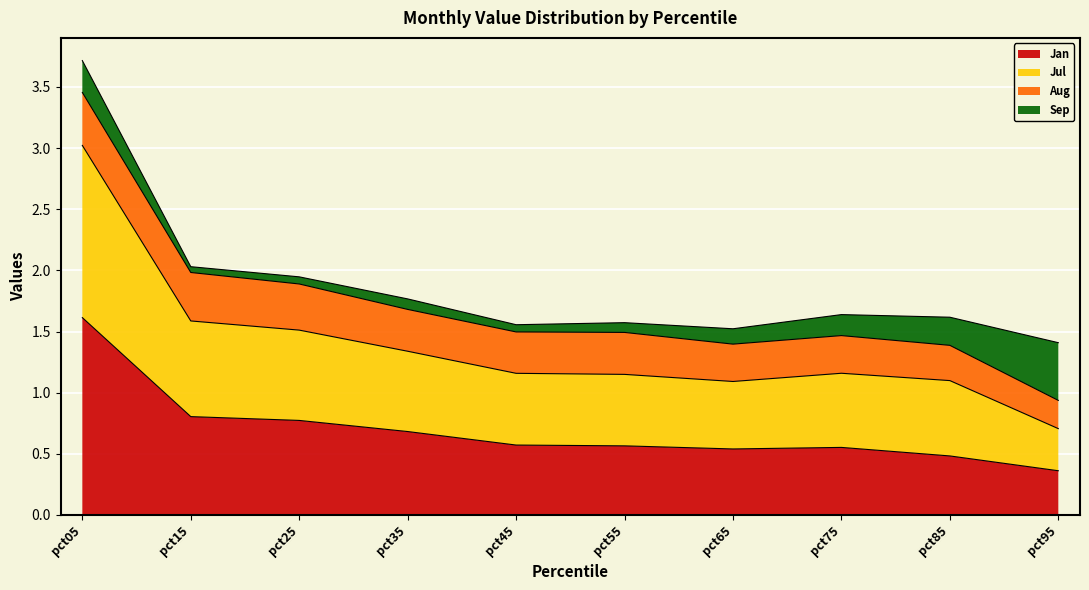

At which category is the sum across all series the highest?

pct05